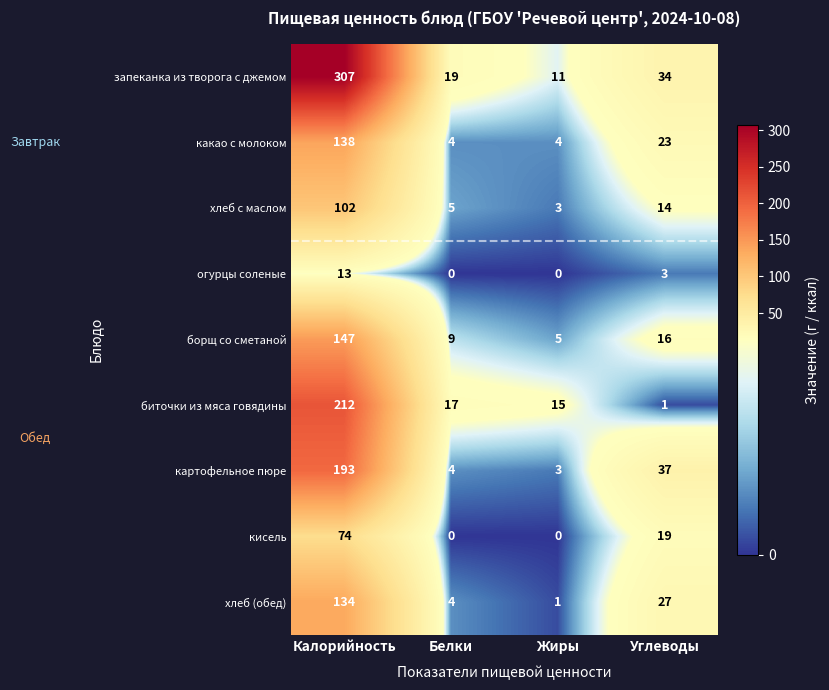

What is the total value across all series at Калорийность?

1320